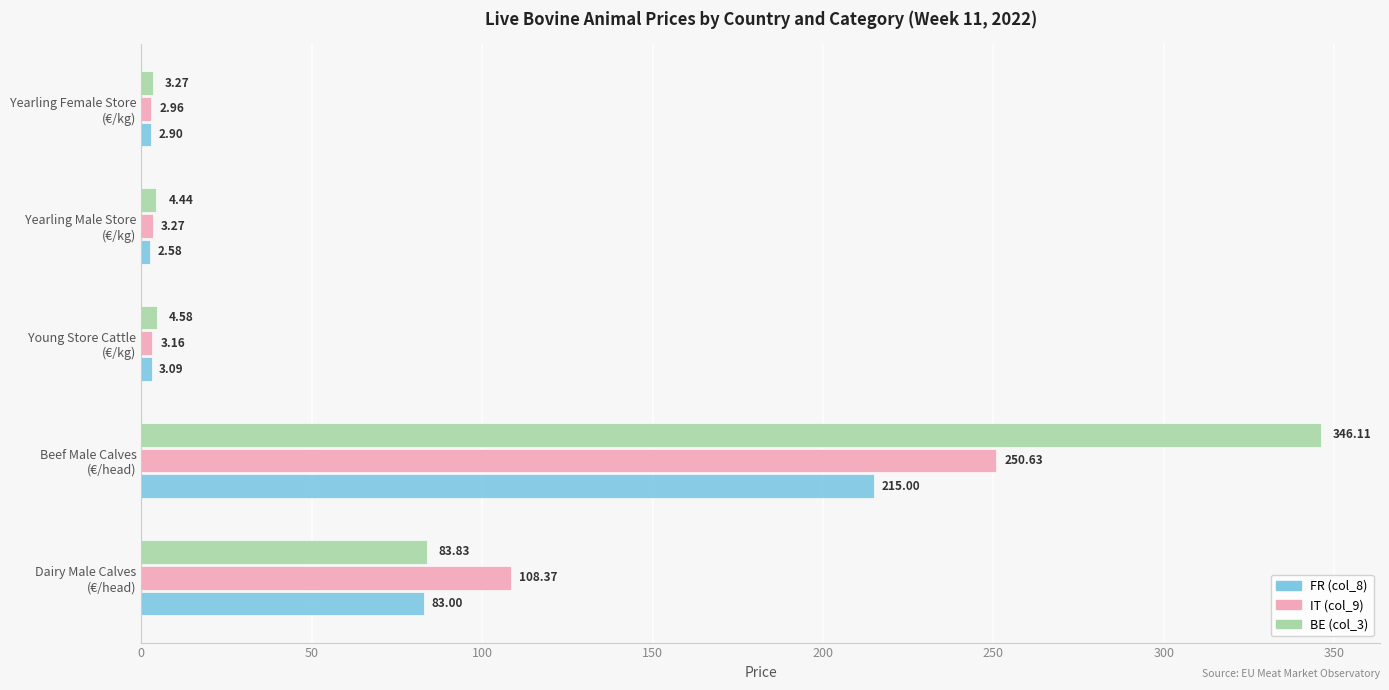

Which series has the largest total across all categories?

BE (col_3)